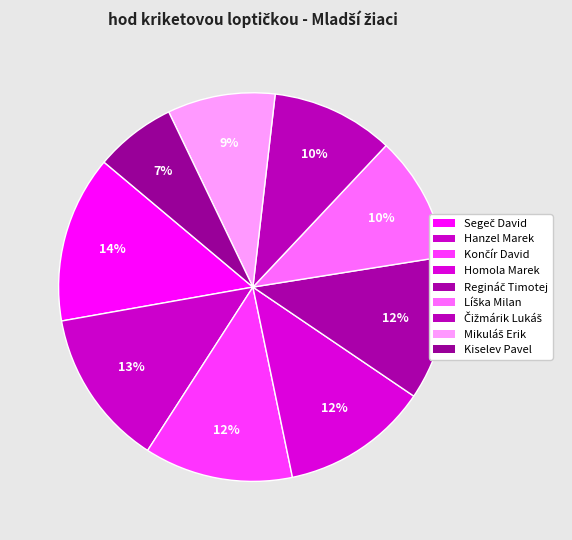

Rank the categories by value from highest to lowest.

Segeč David, Hanzel Marek, Končír David, Homola Marek, Regináč Timotej, Líška Milan, Čižmárik Lukáš, Mikuláš Erik, Kiselev Pavel